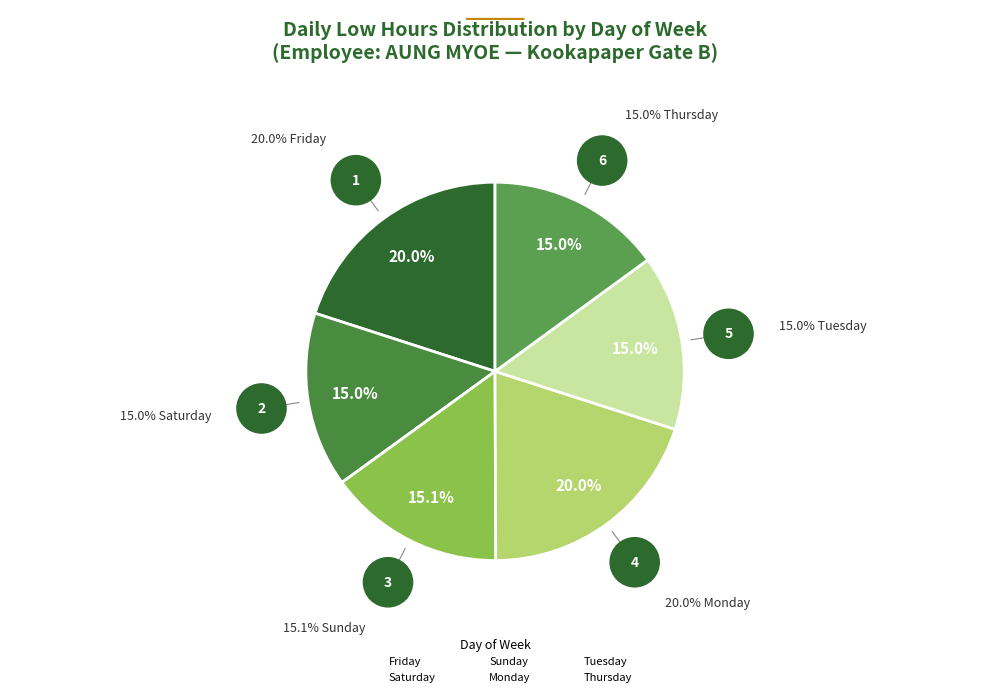

How many slices are in this pie chart?

6